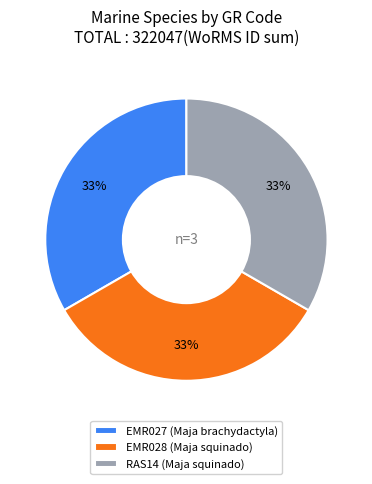

To the nearest percent, what is the average slice percentage?

33%